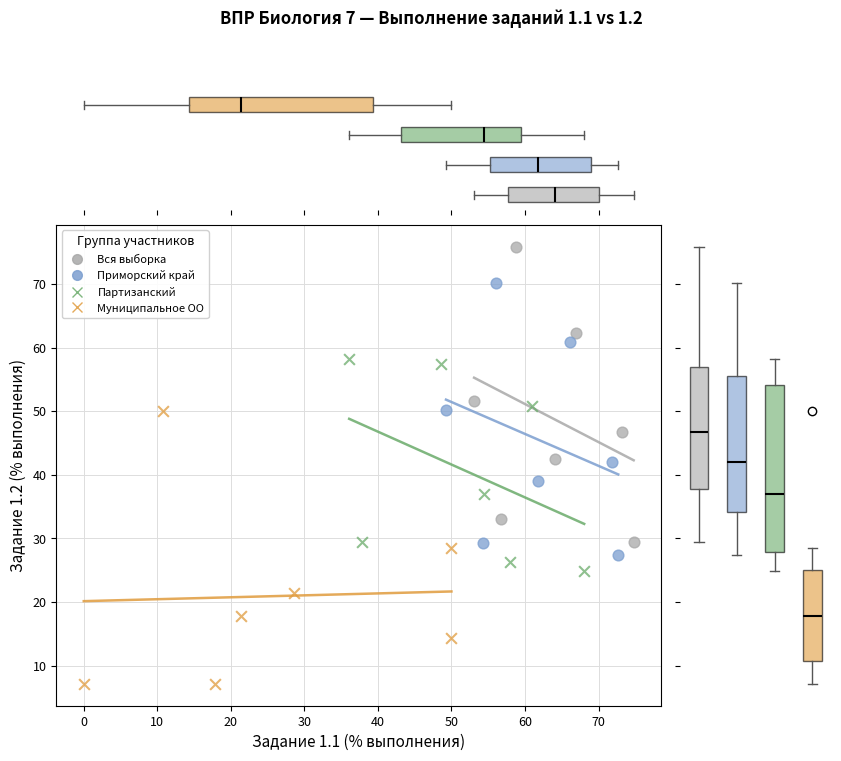

Which series contains the highest Y value?

Вся выборка